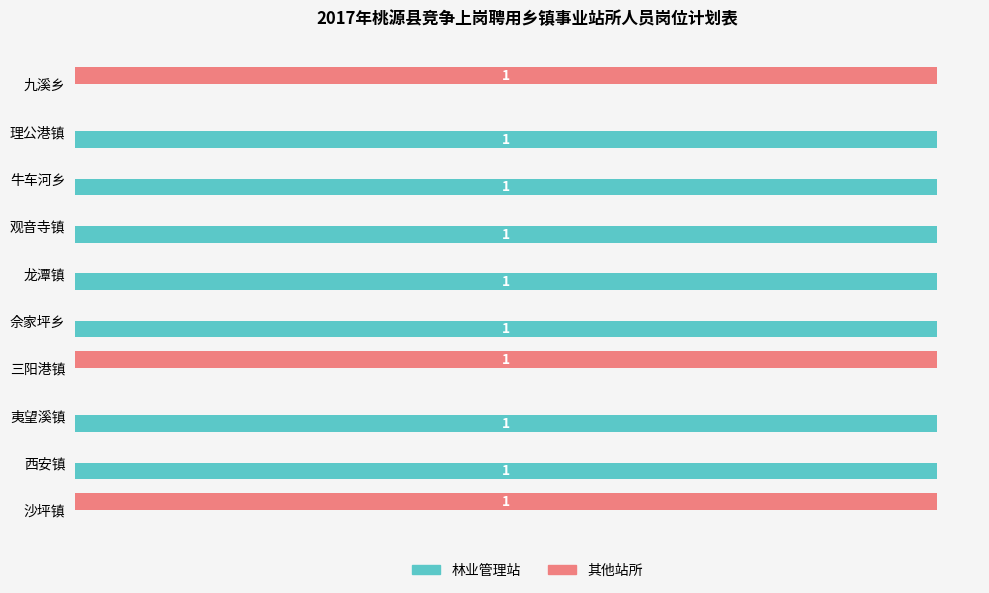

Which series has the largest total across all categories?

林业管理站